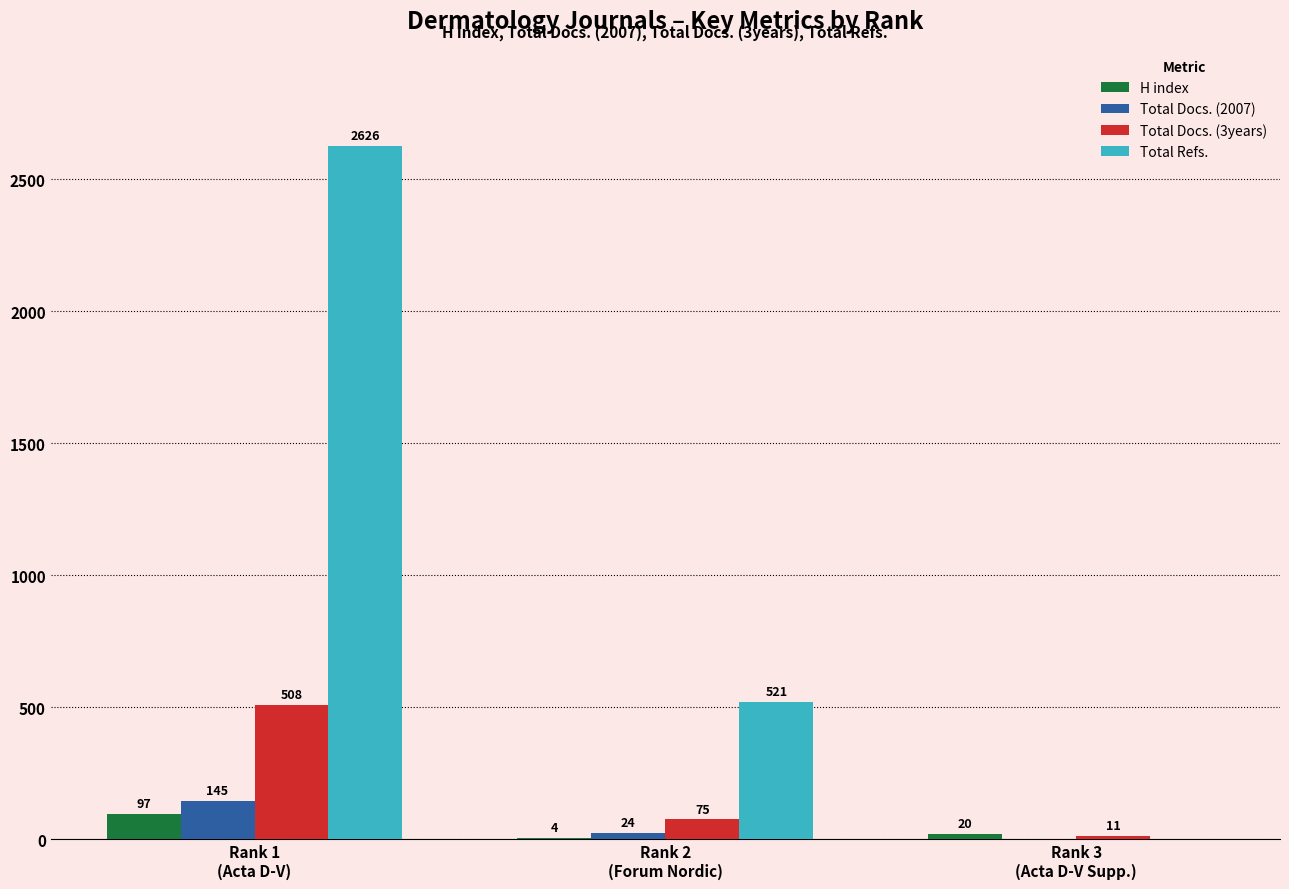

How many groups of bars are there?

3